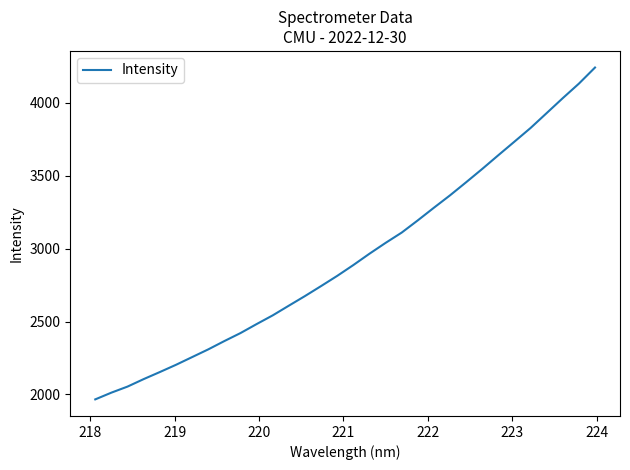

What is the difference between the maximum and minimum values?

2277.9